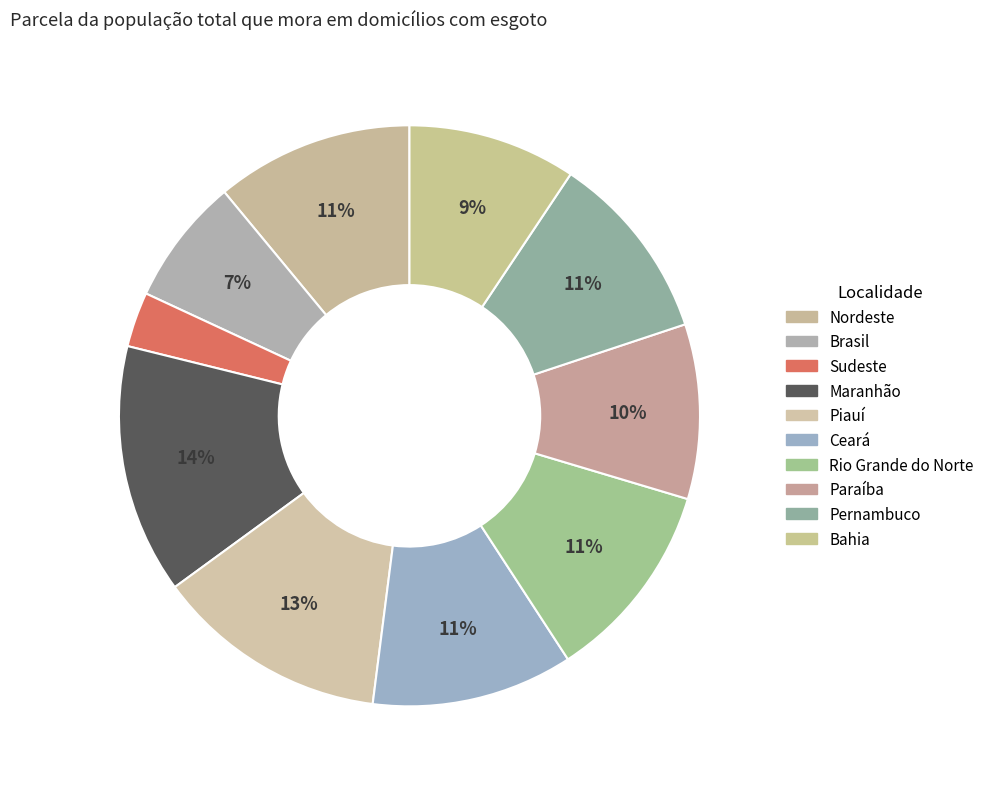

Which category has the biggest portion of the pie?

Maranhão